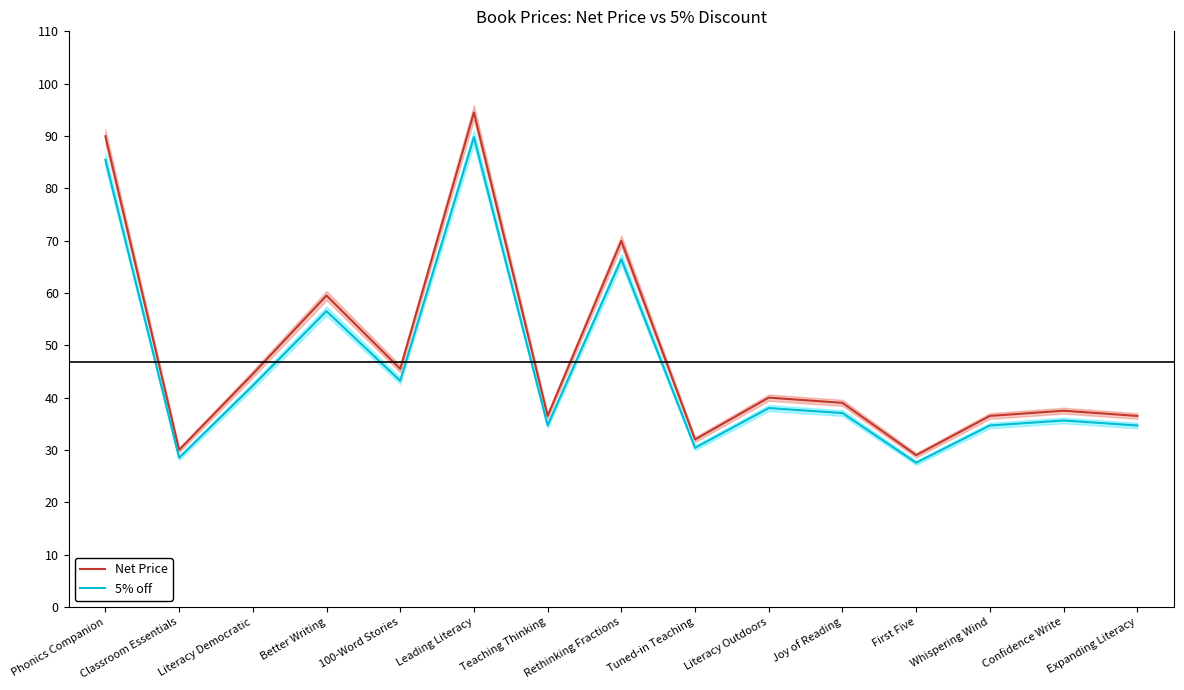

Reading right to left, extract all data points from this chart.

Net Price: 36.5	37.5	36.5	29.0	39.0	40.0	32.0	70.0	36.5	94.5	45.5	59.5	44.5	30.0	90.0
5% off: 34.7	35.6	34.7	27.6	37.0	38.0	30.4	66.5	34.7	89.8	43.2	56.5	42.3	28.5	85.5